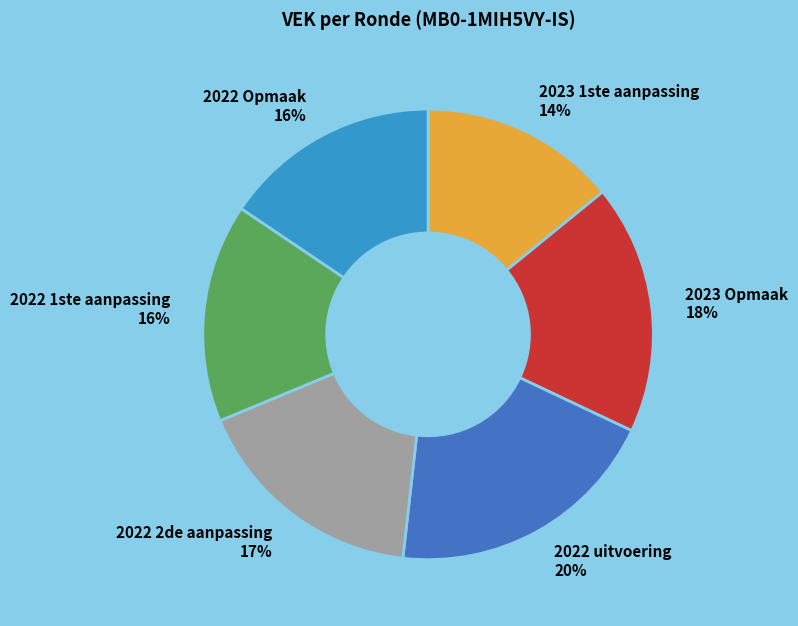

True or false: 2022 1ste aanpassing accounts for 31% of the total.

False